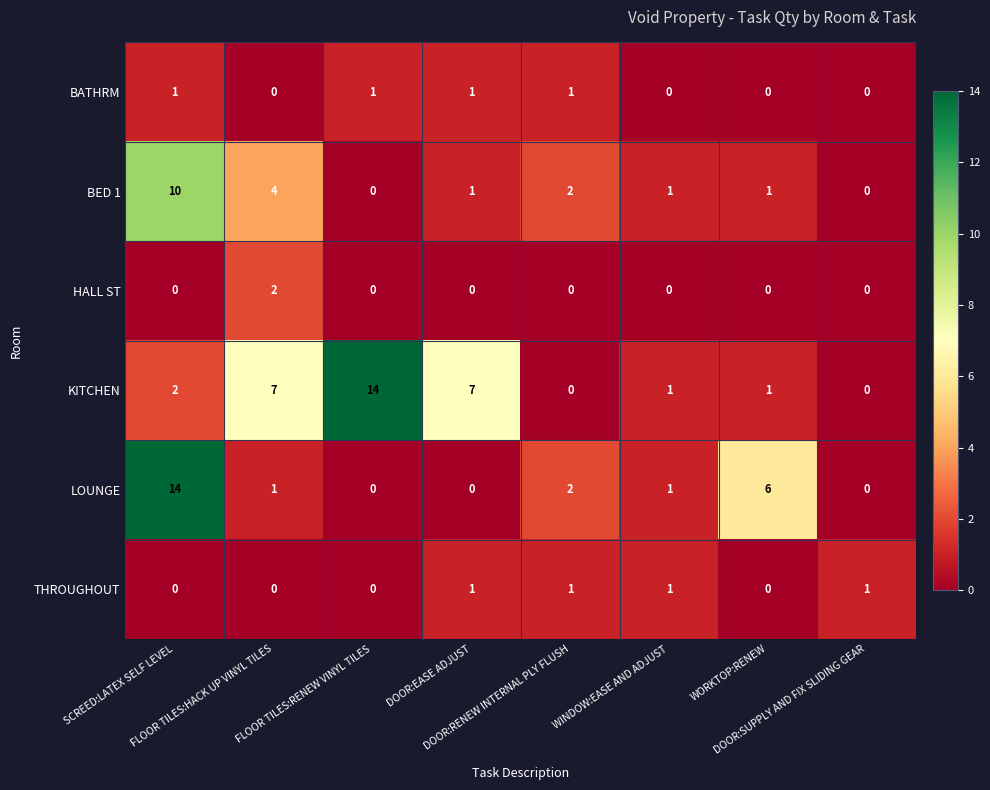

Which series has the largest total across all categories?

KITCHEN